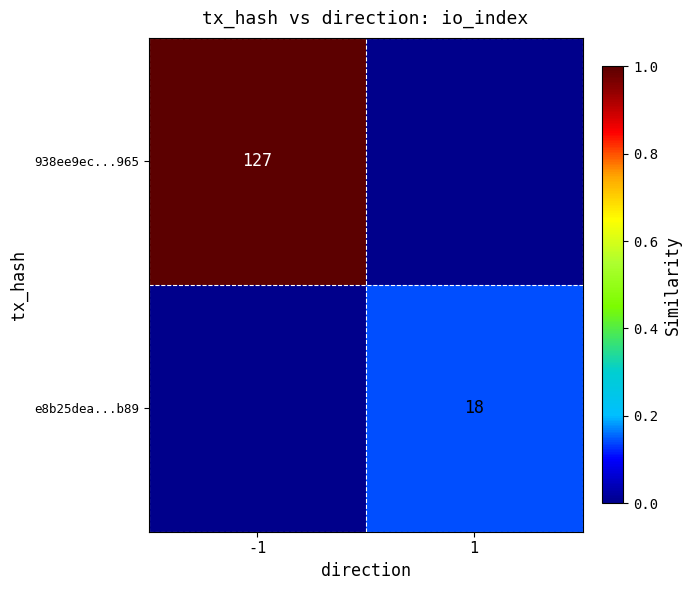

Is it true that e8b25dea...b89 equals 32 at 1?

False